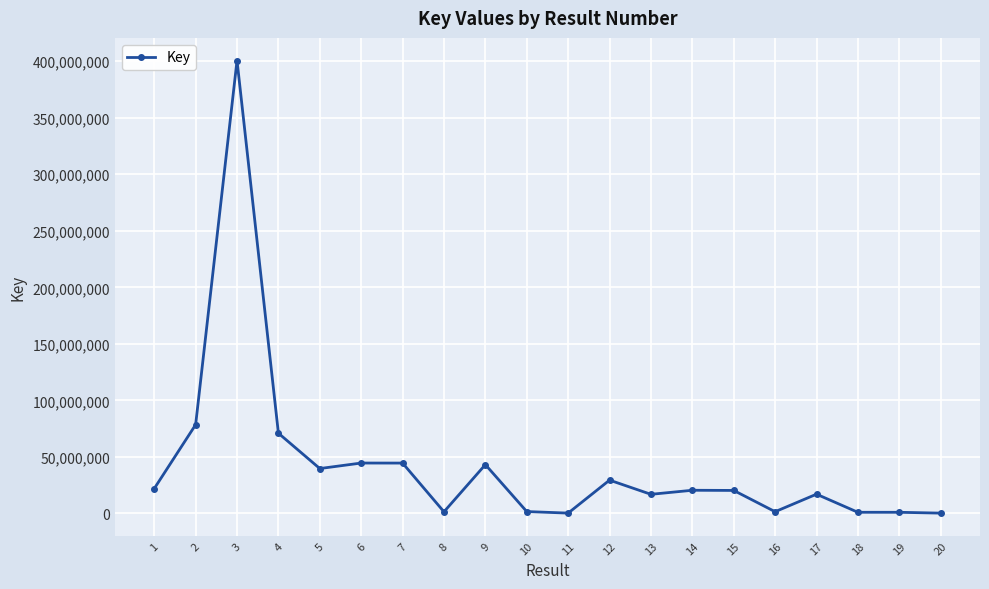

What is the minimum value shown in the chart?

314619